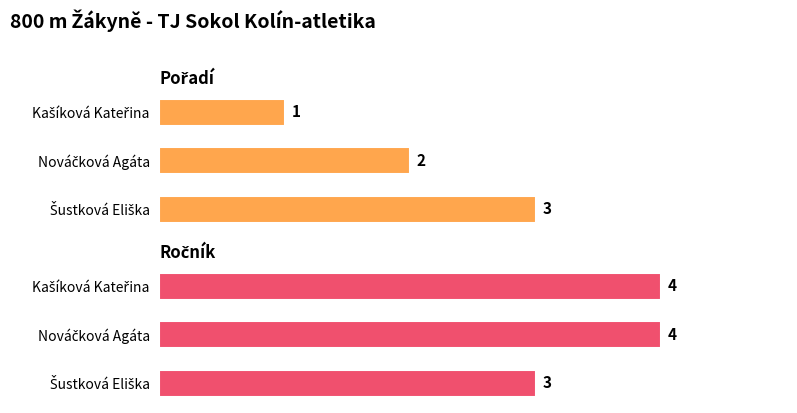

What is the difference between the maximum and minimum values in the Ročník series?

1